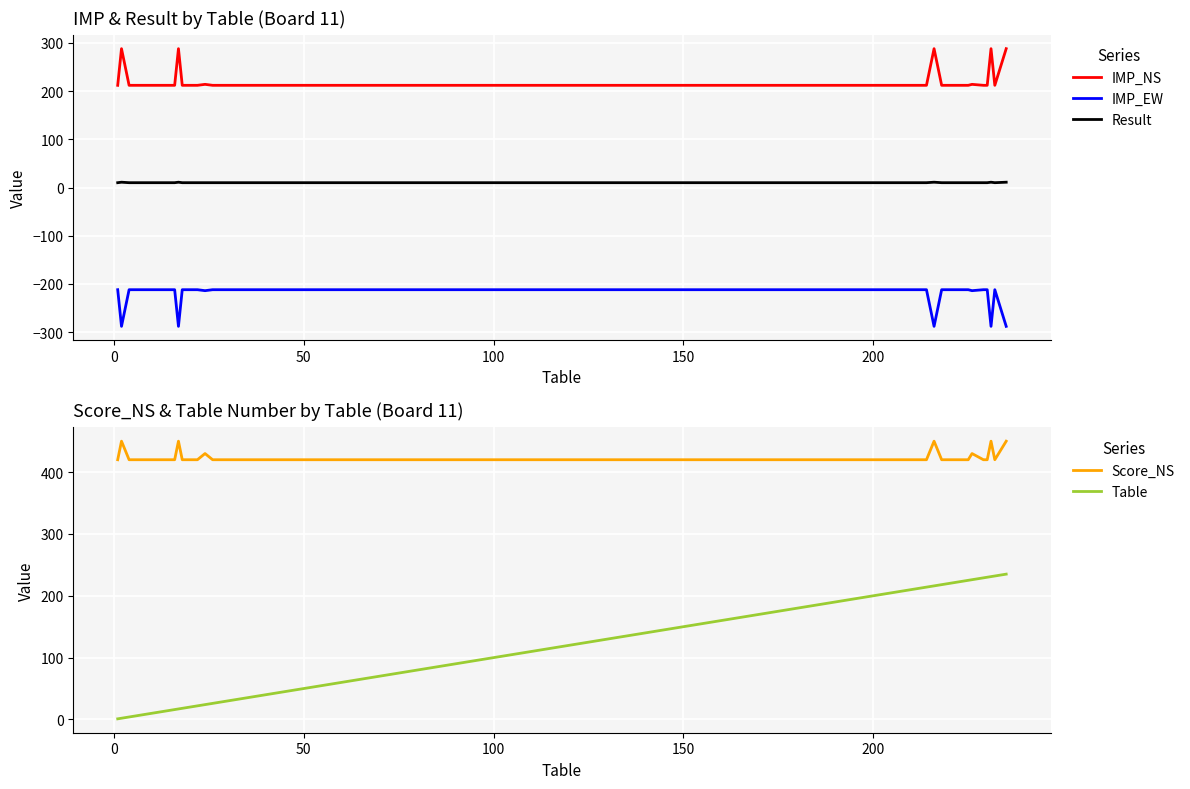

True or false: Result and IMP_NS cross at least once.

False